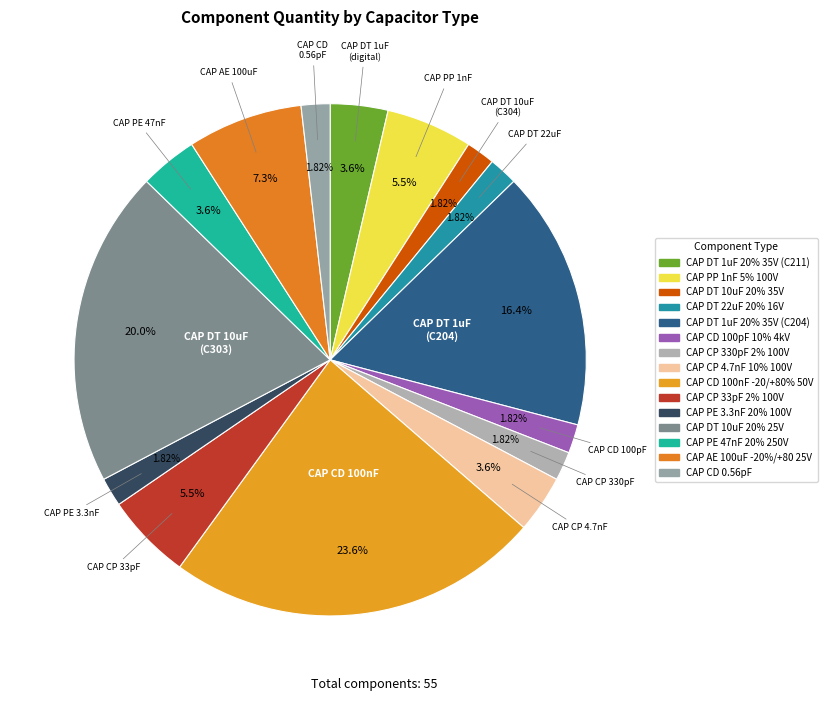

How many slices are in this pie chart?

15